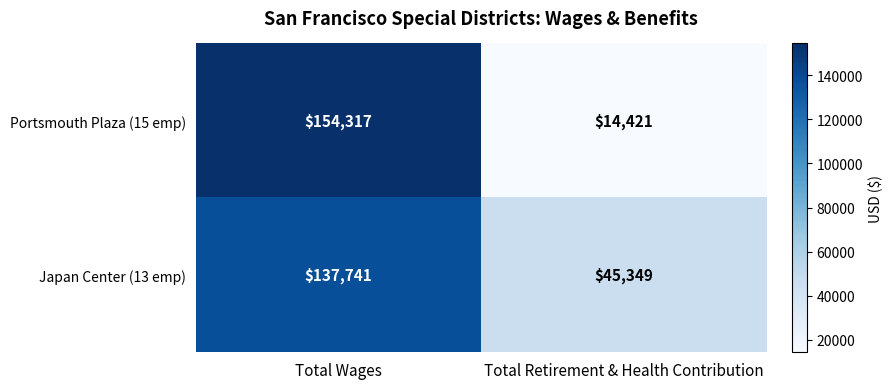

What is the maximum value for Portsmouth Plaza (15 emp)?

154317